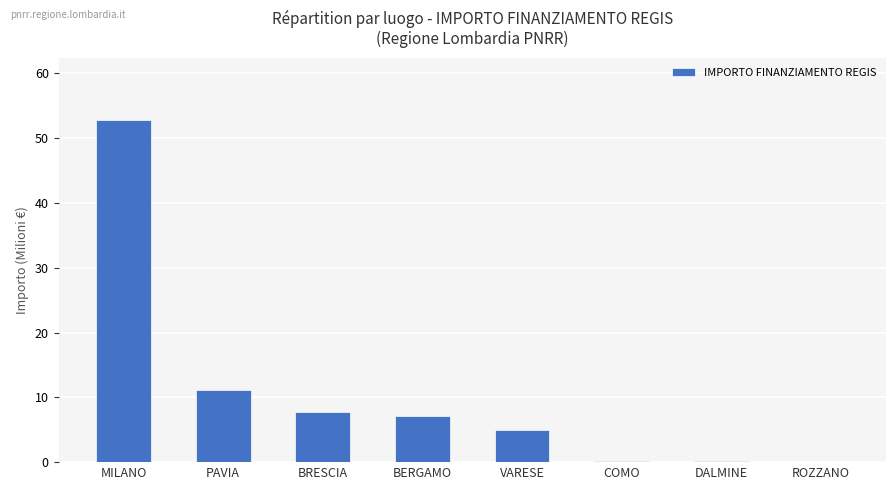

What is the sum of all values?

84.2